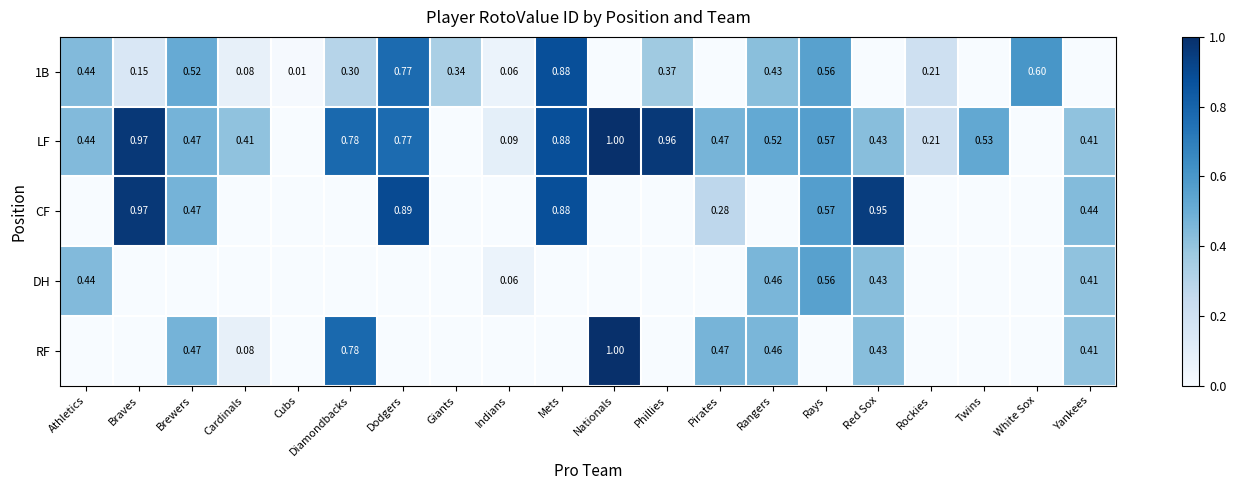

True or false: DH has a value of -0.2 at Braves.

False